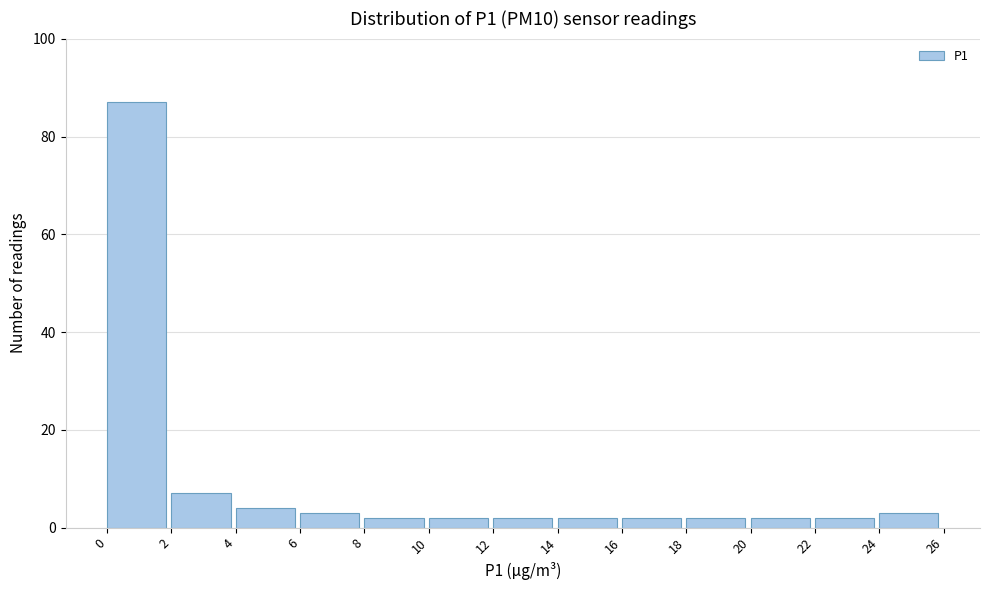

Reading left to right, list every bar in this chart as the range it spans on the x-axis followed by its height. The values are not printed on the chart, so give them approximately, as read against the axis.

0 to 2: 88
2 to 4: 8
4 to 6: 4
6 to 8: 4
8 to 10: 2
10 to 12: 2
12 to 14: 2
14 to 16: 2
16 to 18: 2
18 to 20: 2
20 to 22: 2
22 to 24: 2
24 to 26: 4